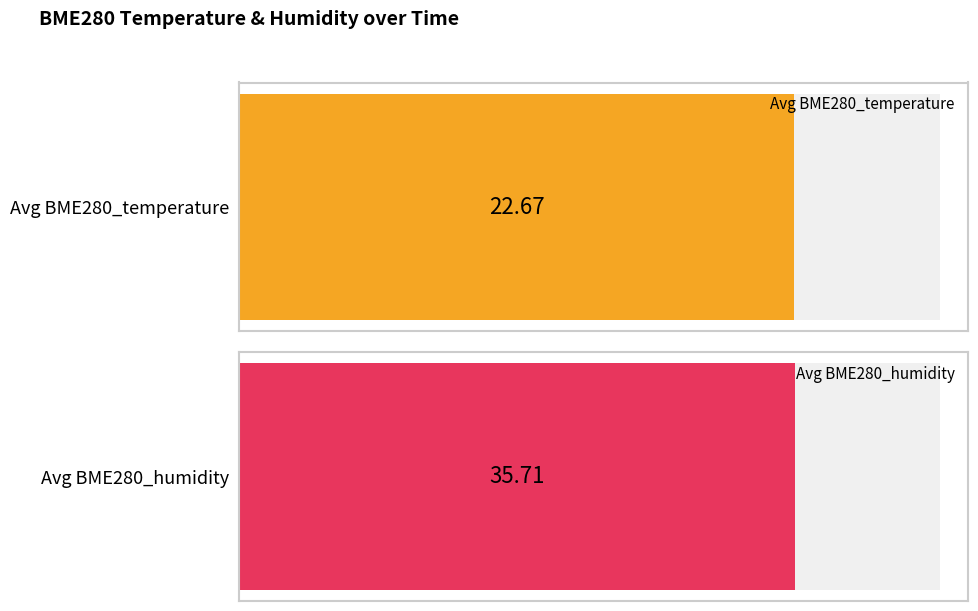

What is the maximum value for Avg BME280_temperature?

22.9